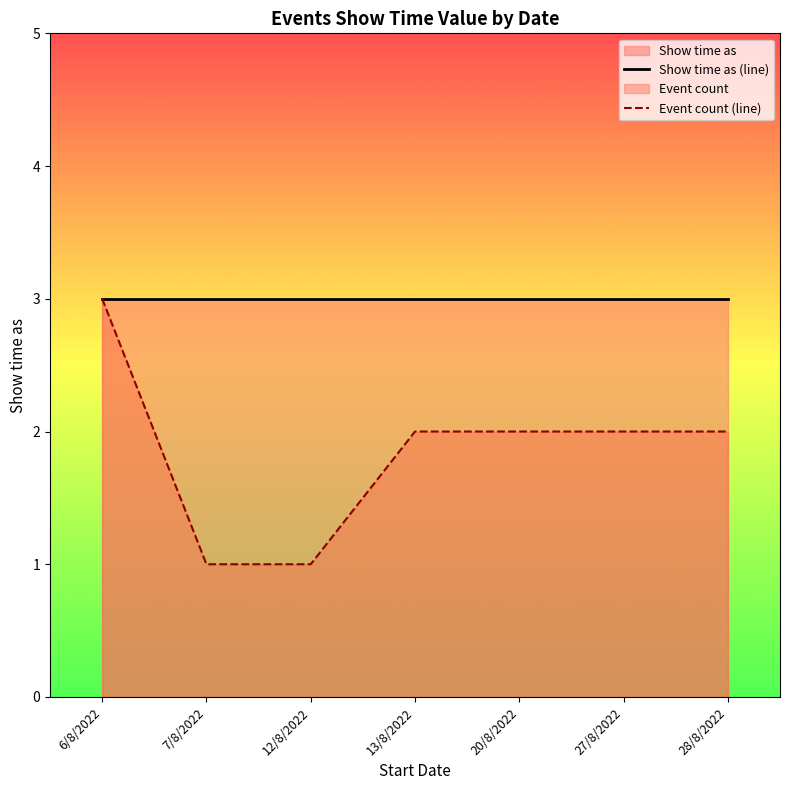

What is the label of the 5th point from the left?

20/8/2022